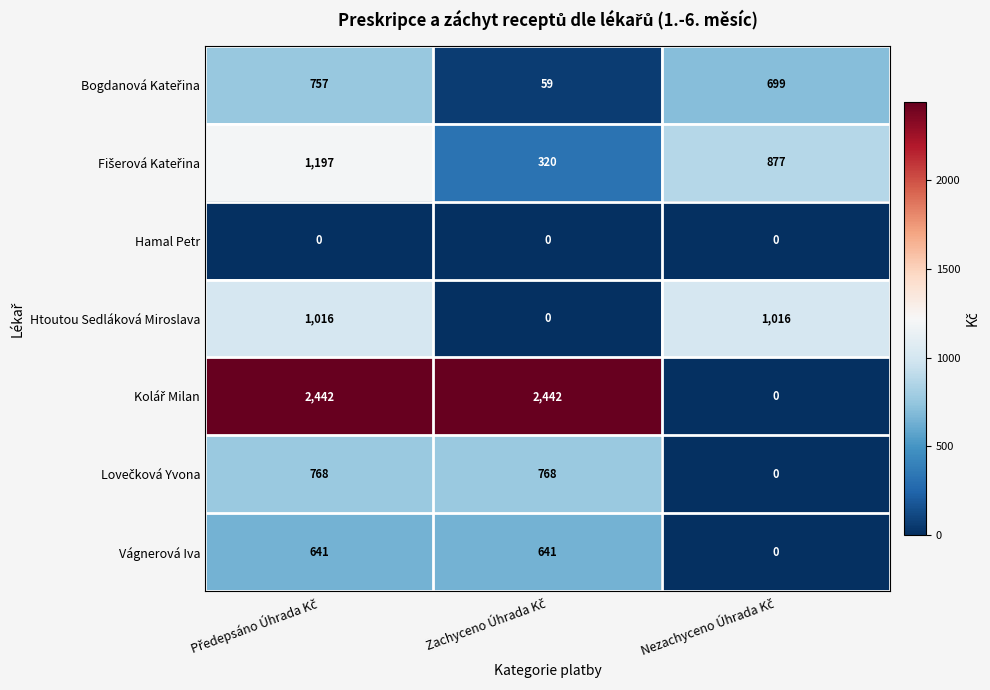

How many Vágnerová Iva values are between 0 and 641?

3